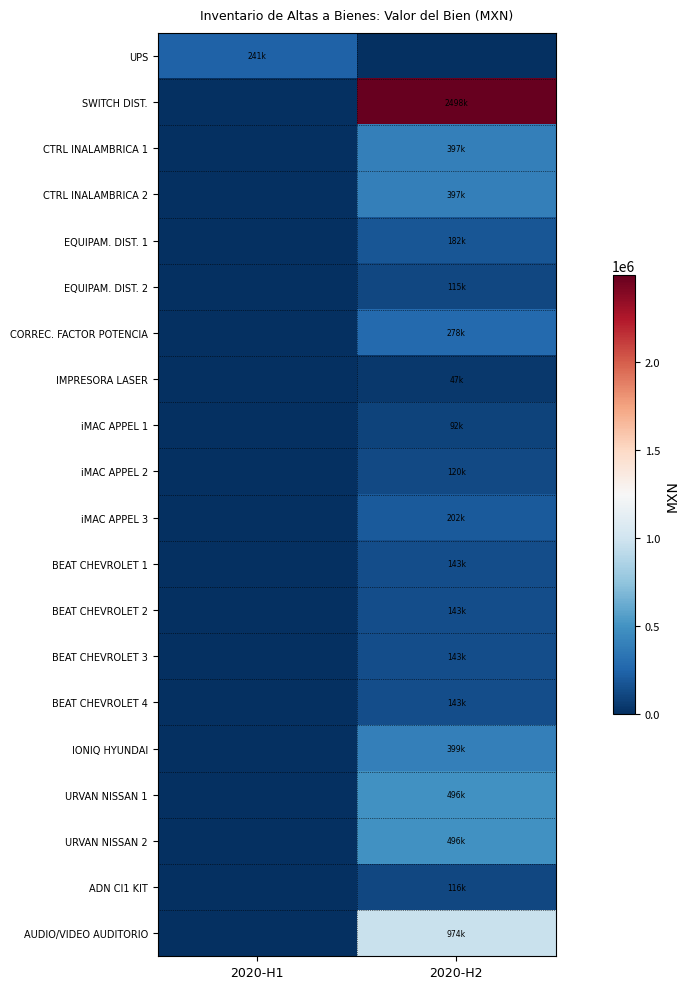

Between 2020-H1 and 2020-H2, which series saw the biggest shift?

SWITCH DIST.